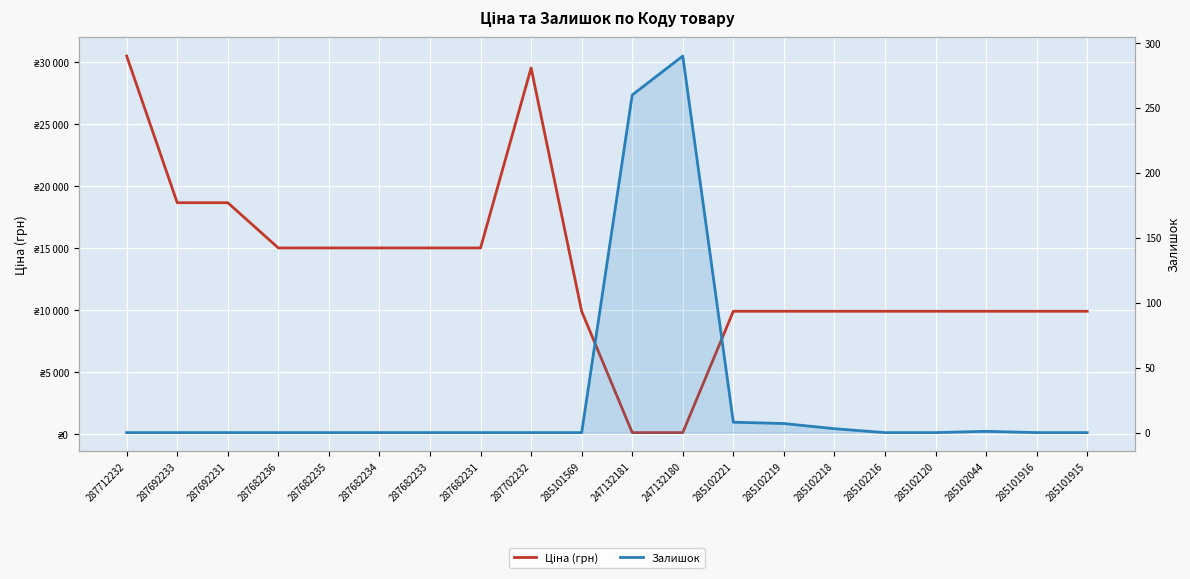

At which label does Ціна (грн) first exceed 9908?

287712232